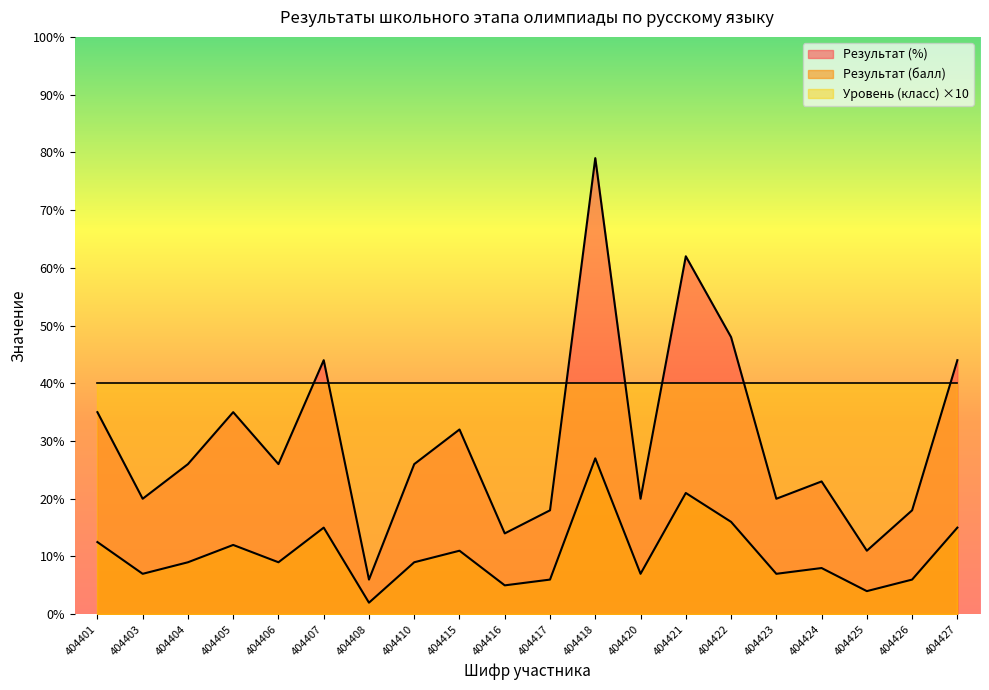

Which series has the largest total across all categories?

Уровень (класс) ×10